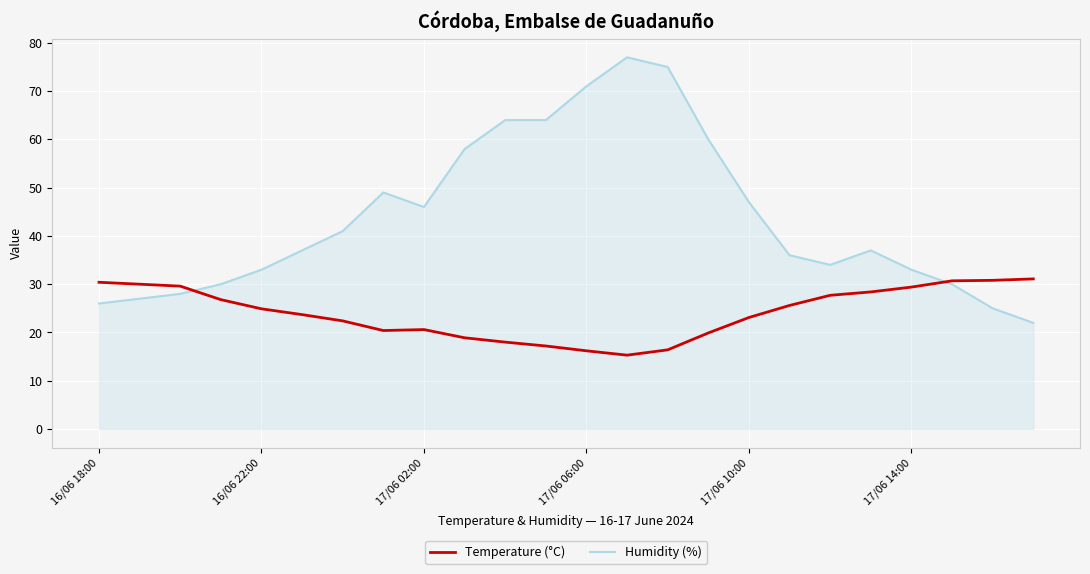

Which series has the largest range (max minus min)?

Humidity (%)